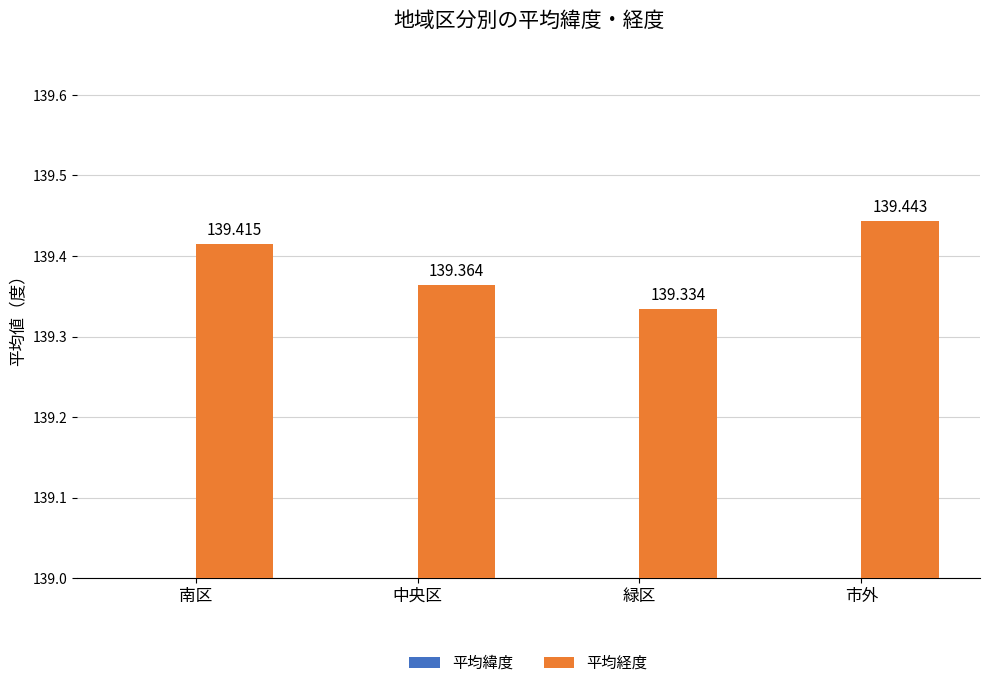

What are all the series names shown in the legend?

平均緯度, 平均経度